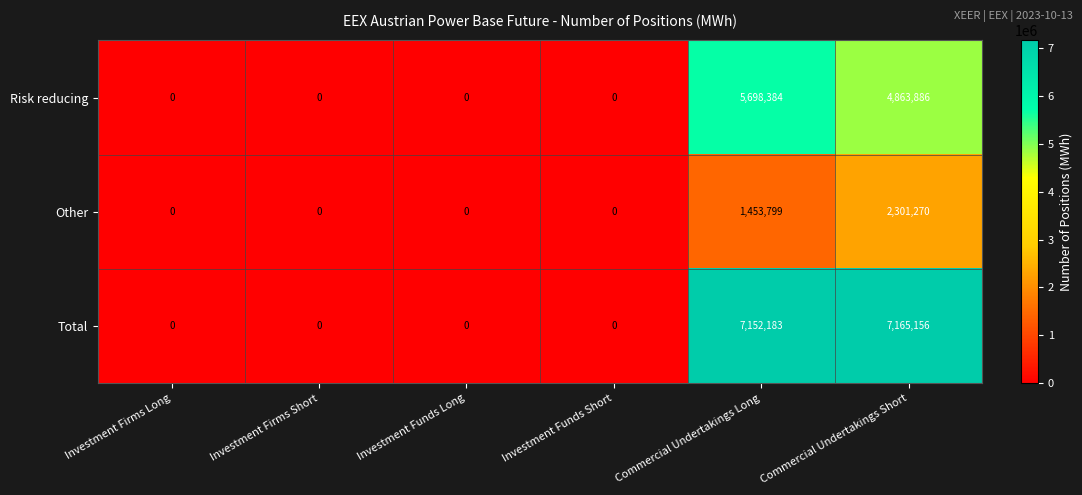

At which category is the sum across all series the highest?

Commercial Undertakings Short